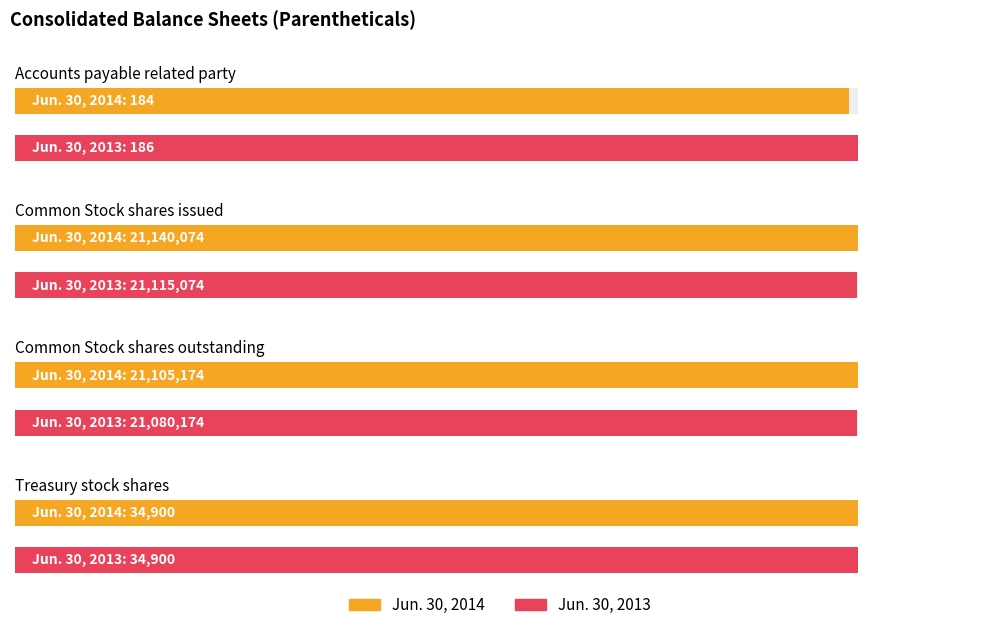

At which category does the chart reach its minimum across all series?

Accounts payable related party